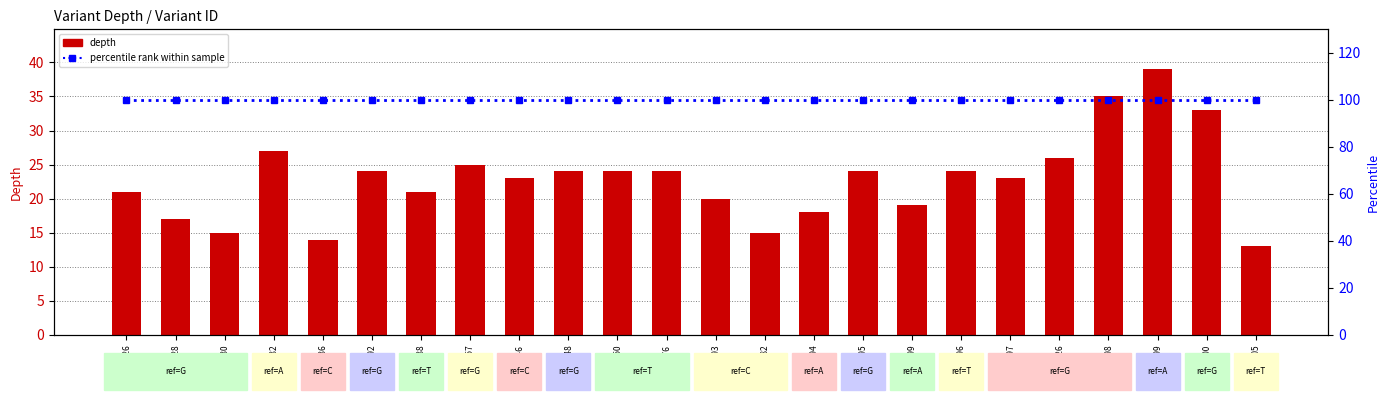

What is the average value of the percentile rank within sample series?

100